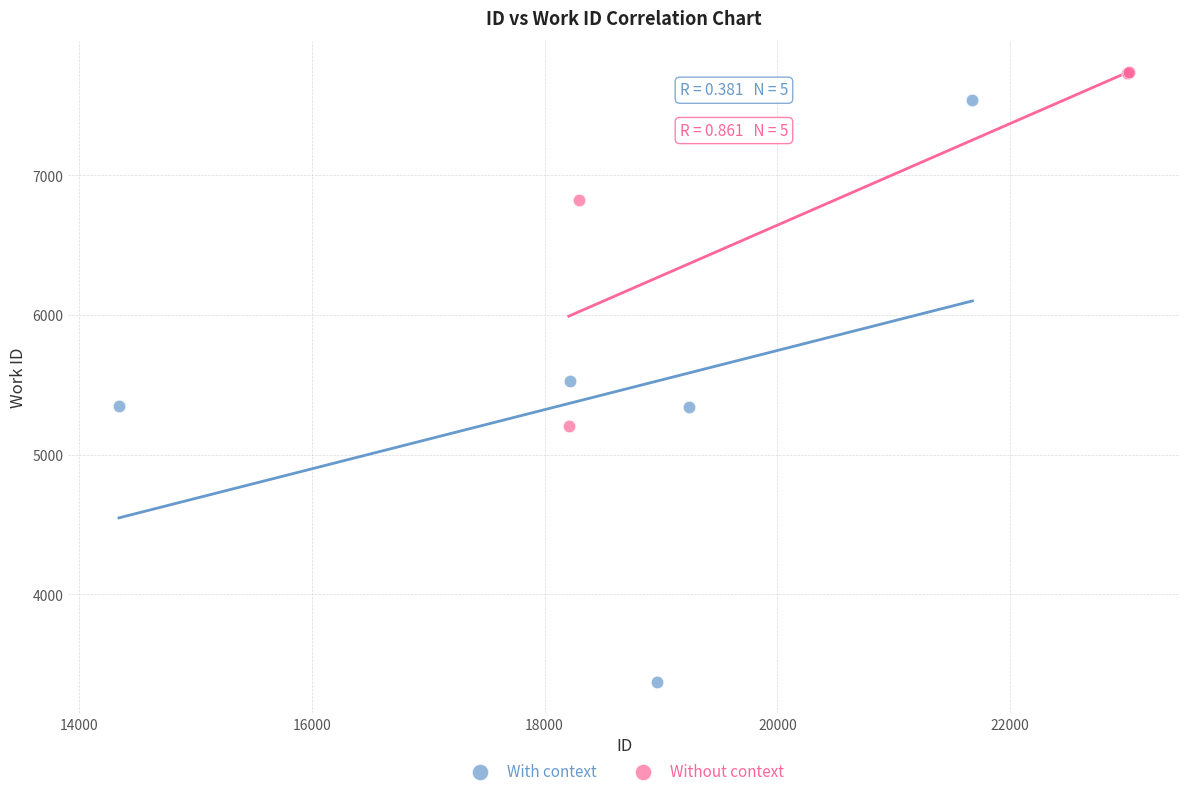

Which series contains the highest Y value?

Without context